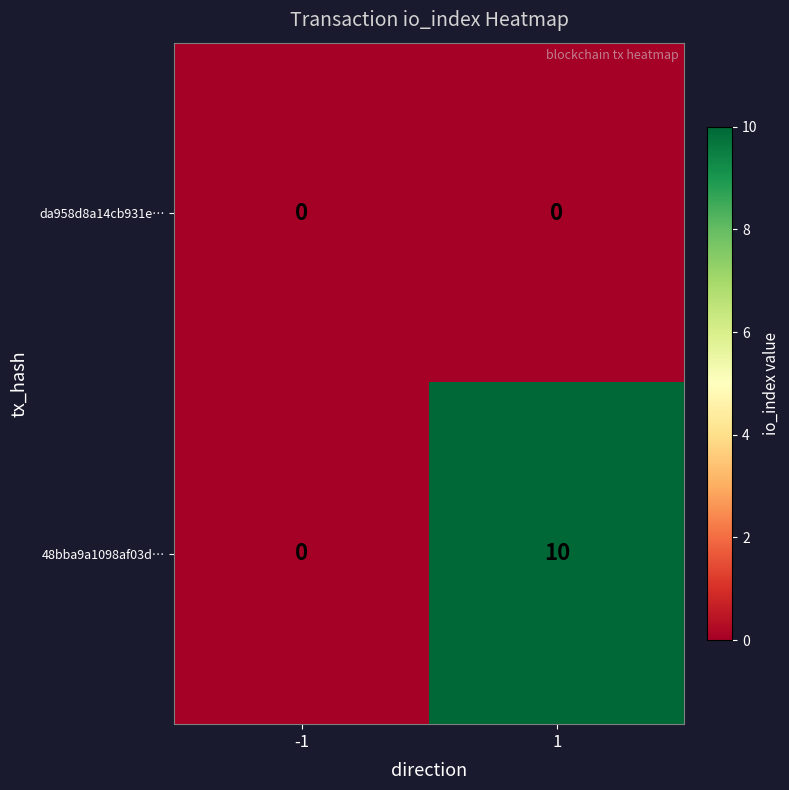

Rank the series at 1 from lowest to highest value.

da958d8a14cb931e…, 48bba9a1098af03d…